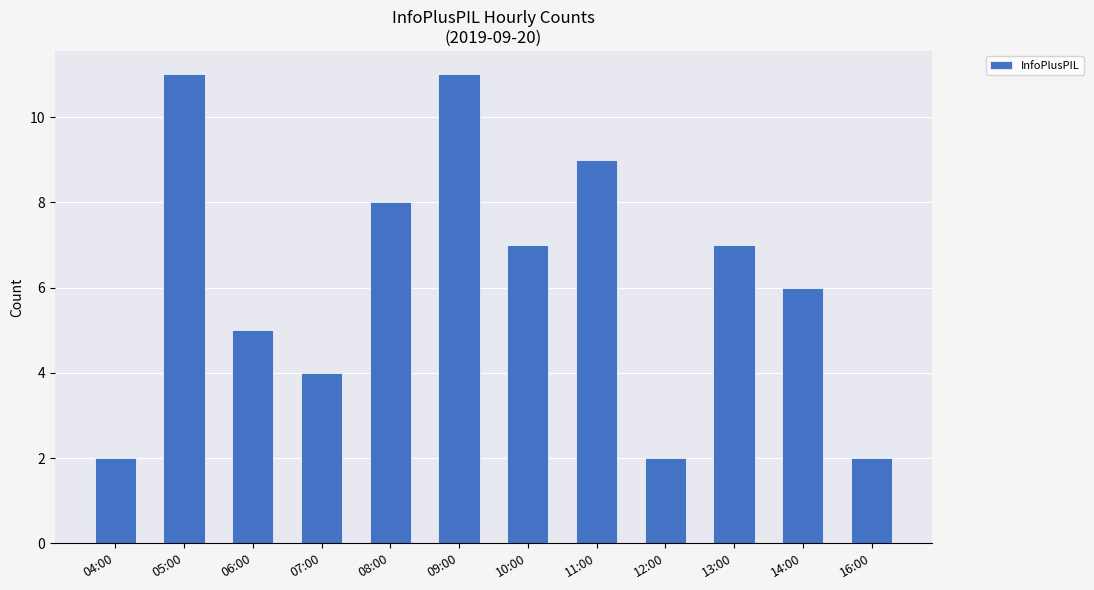

Between 07:00 and 09:00, which is larger?

09:00